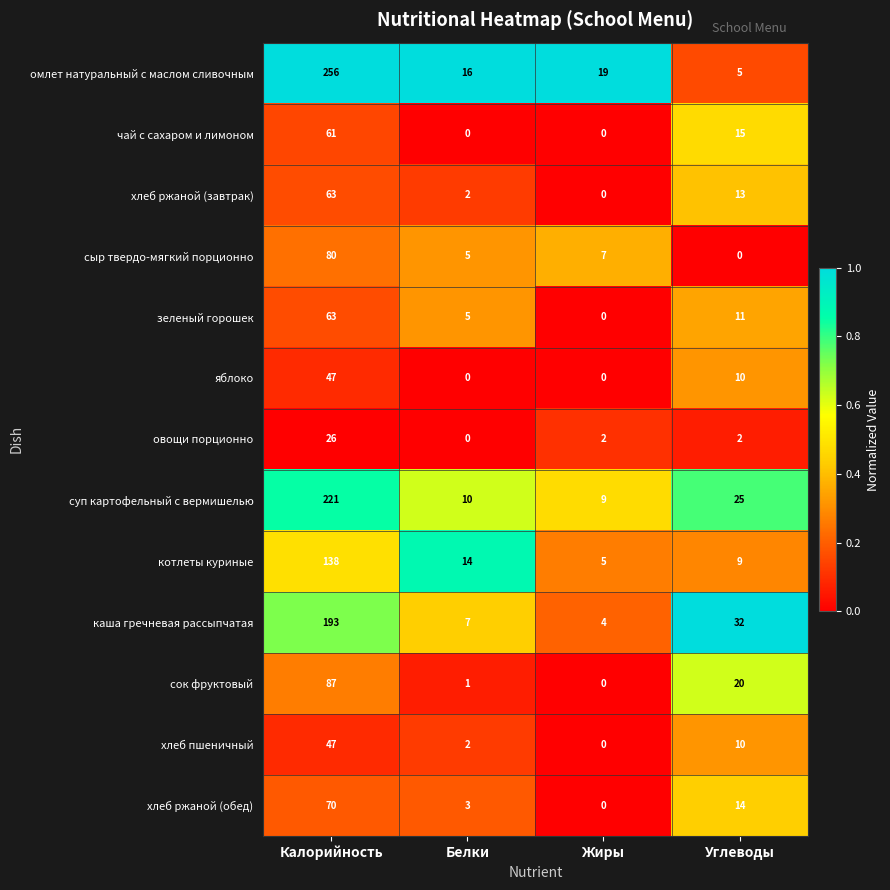

The value of омлет натуральный с маслом сливочным at Углеводы is 5. True or false?

True